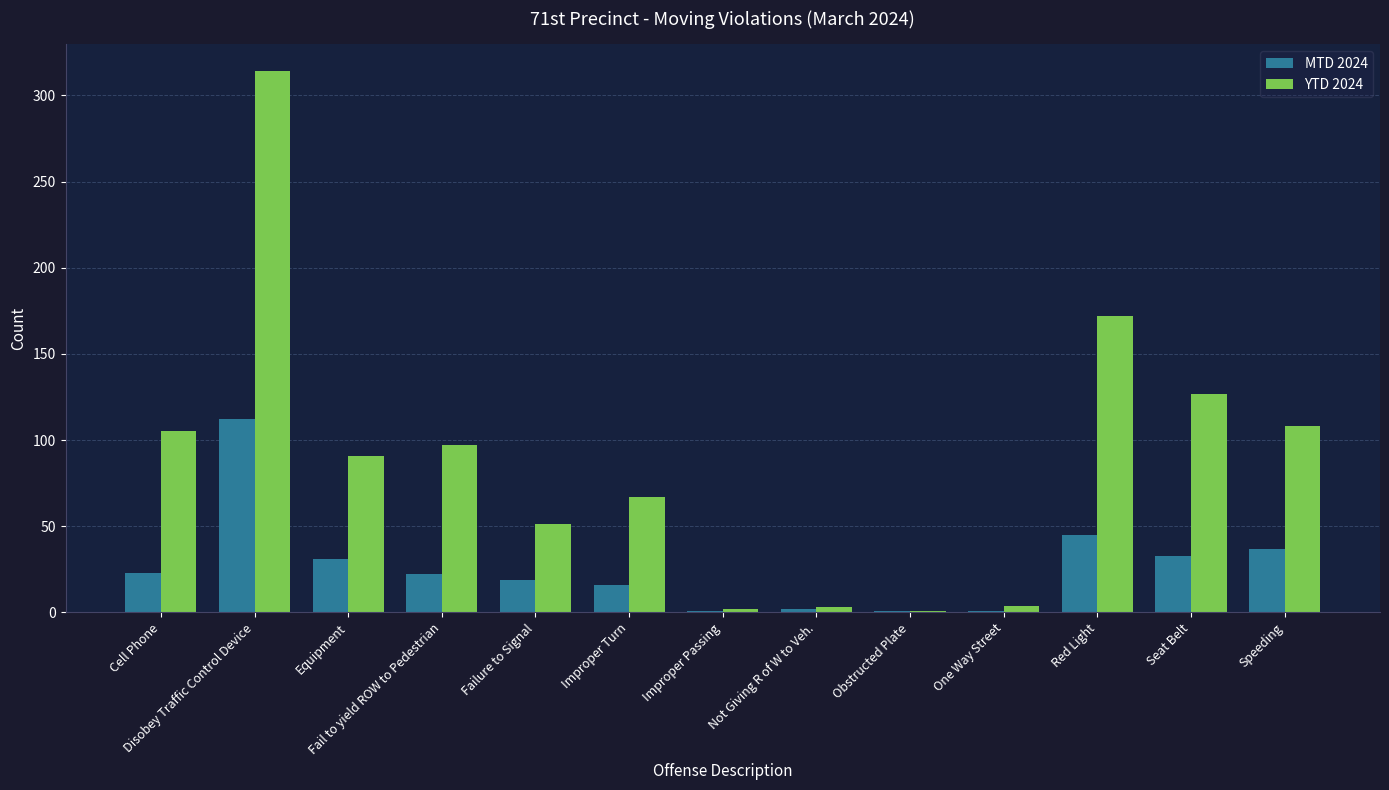

List the series in order of their overall mean, lowest first.

MTD 2024, YTD 2024